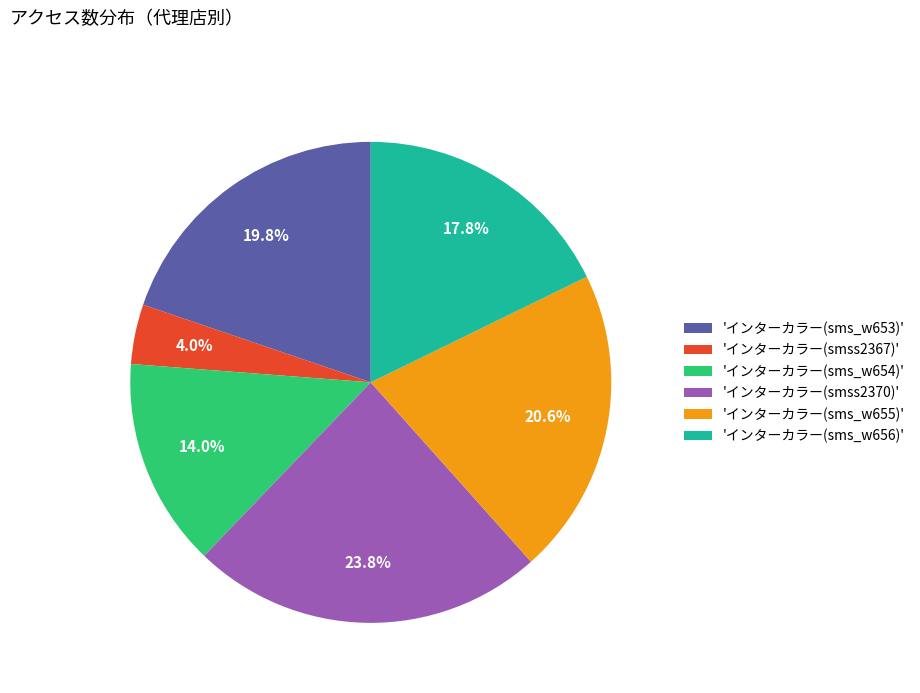

Rank the categories by value from highest to lowest.

'インターカラー(smss2370)', 'インターカラー(sms_w655)', 'インターカラー(sms_w653)', 'インターカラー(sms_w656)', 'インターカラー(sms_w654)', 'インターカラー(smss2367)'